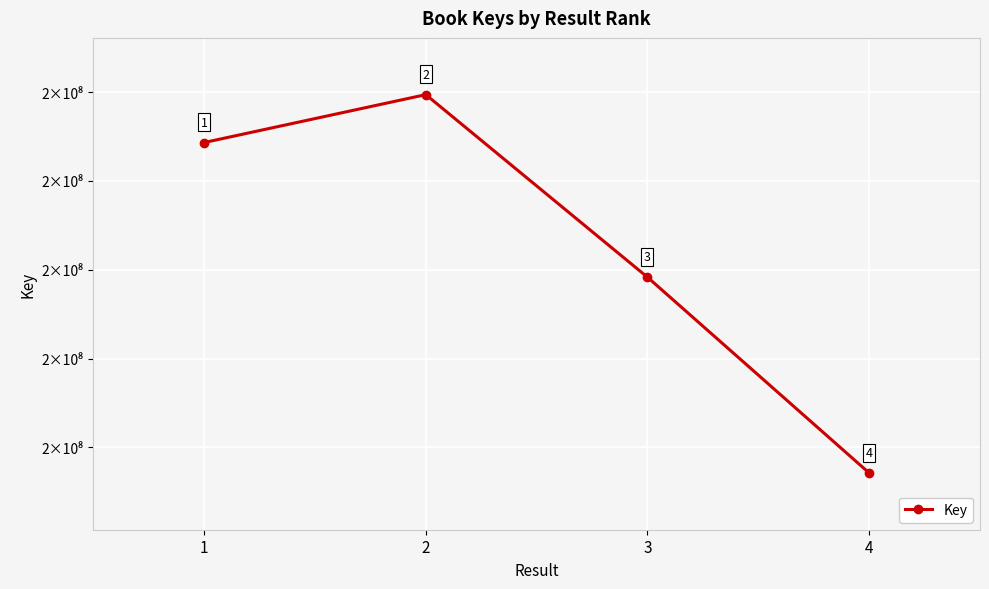

Where does the data first go above 177159070?

2